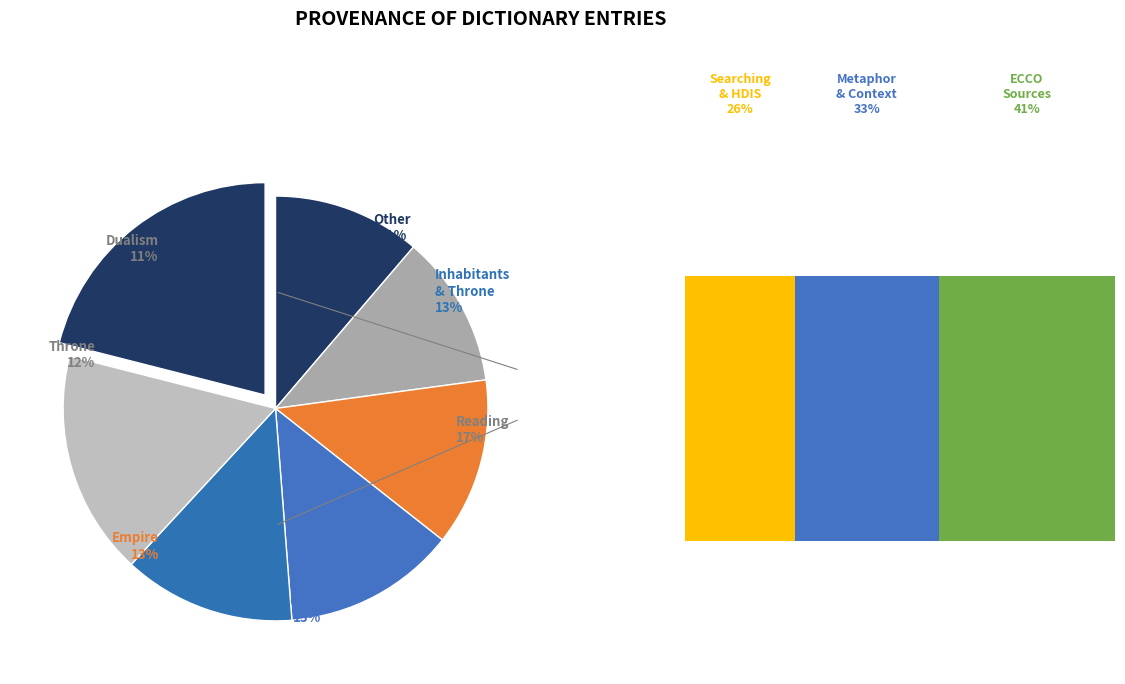

To the nearest percent, what is the combined percentage of Empire and Dualism?

24%